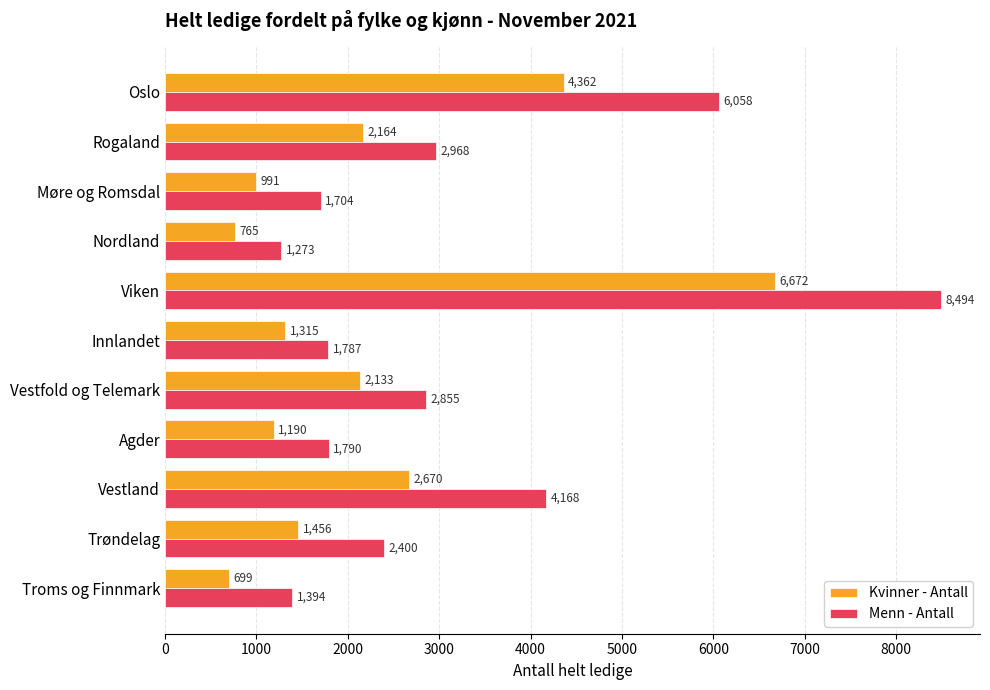

The value of Kvinner - Antall at Nordland is 418. True or false?

False